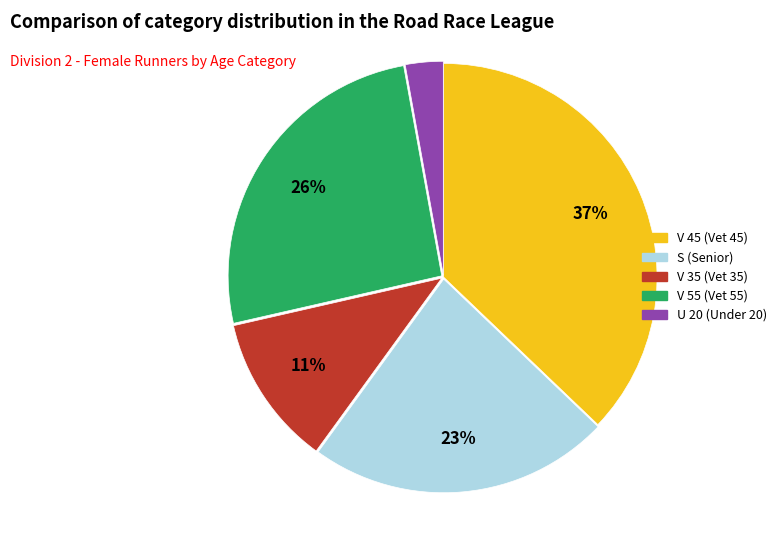

To the nearest percent, what is the difference between the largest and smallest slice percentages?

34%